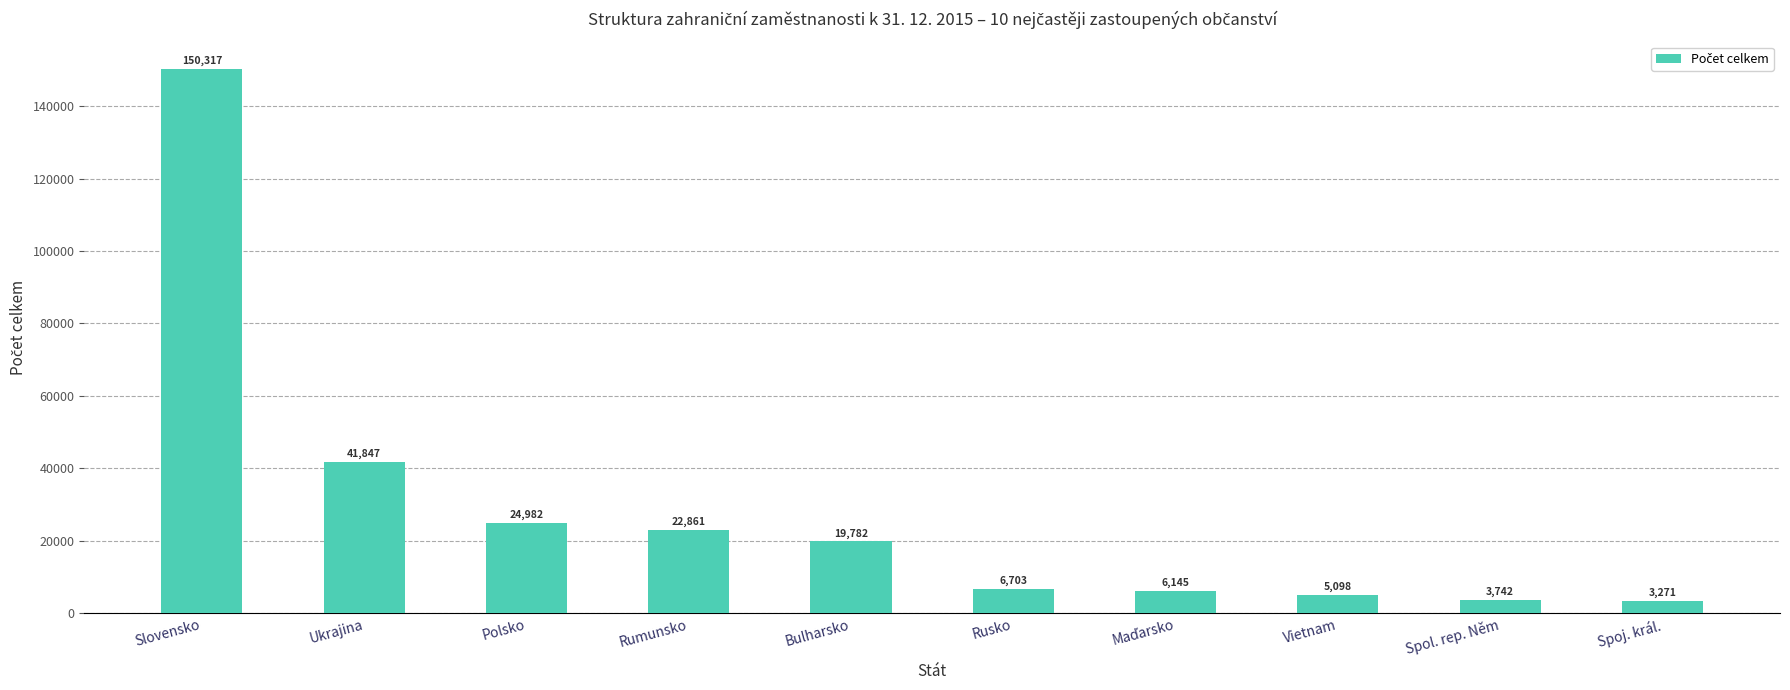

At which label does the data first exceed 19782?

Slovensko